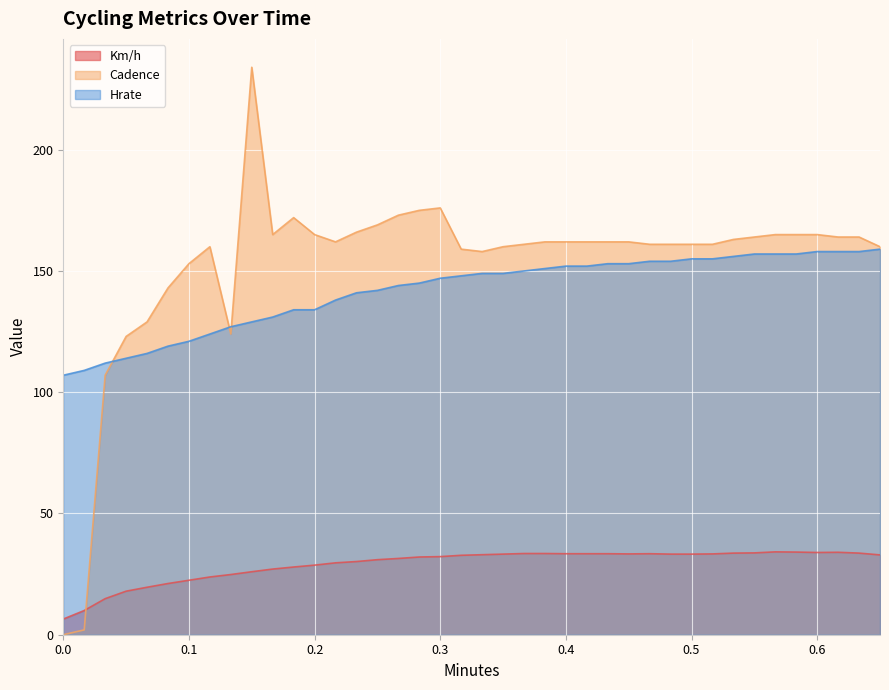

Where do Km/h and Cadence first cross each other?

0.01667 and 0.03333